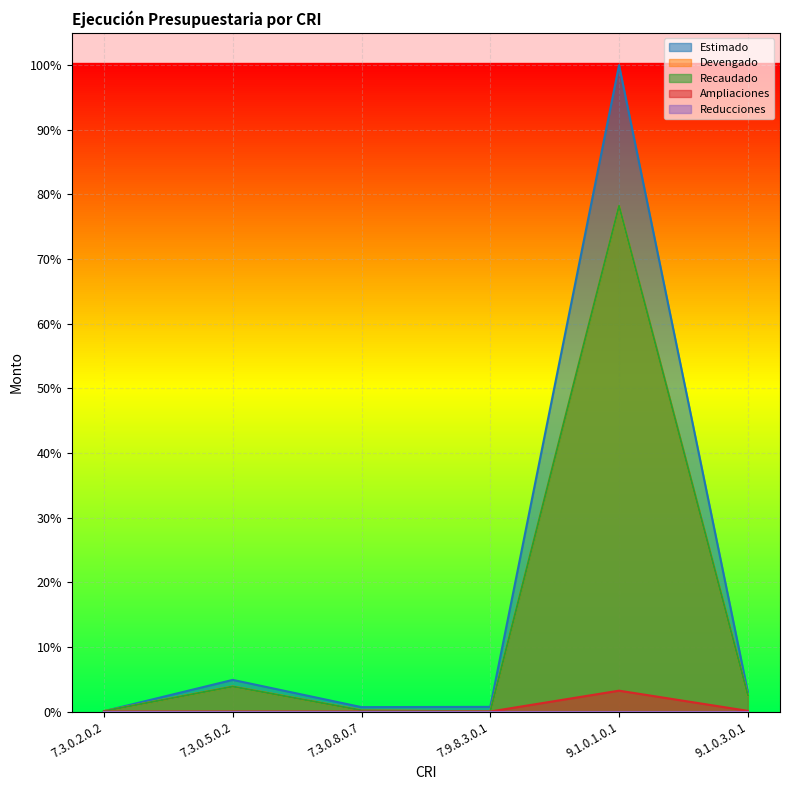

How many interior local peaks does the Devengado series have?

2